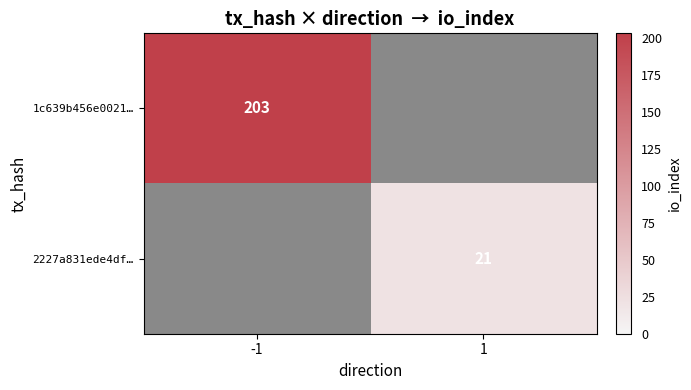

Which category has the lowest value across all series?

1